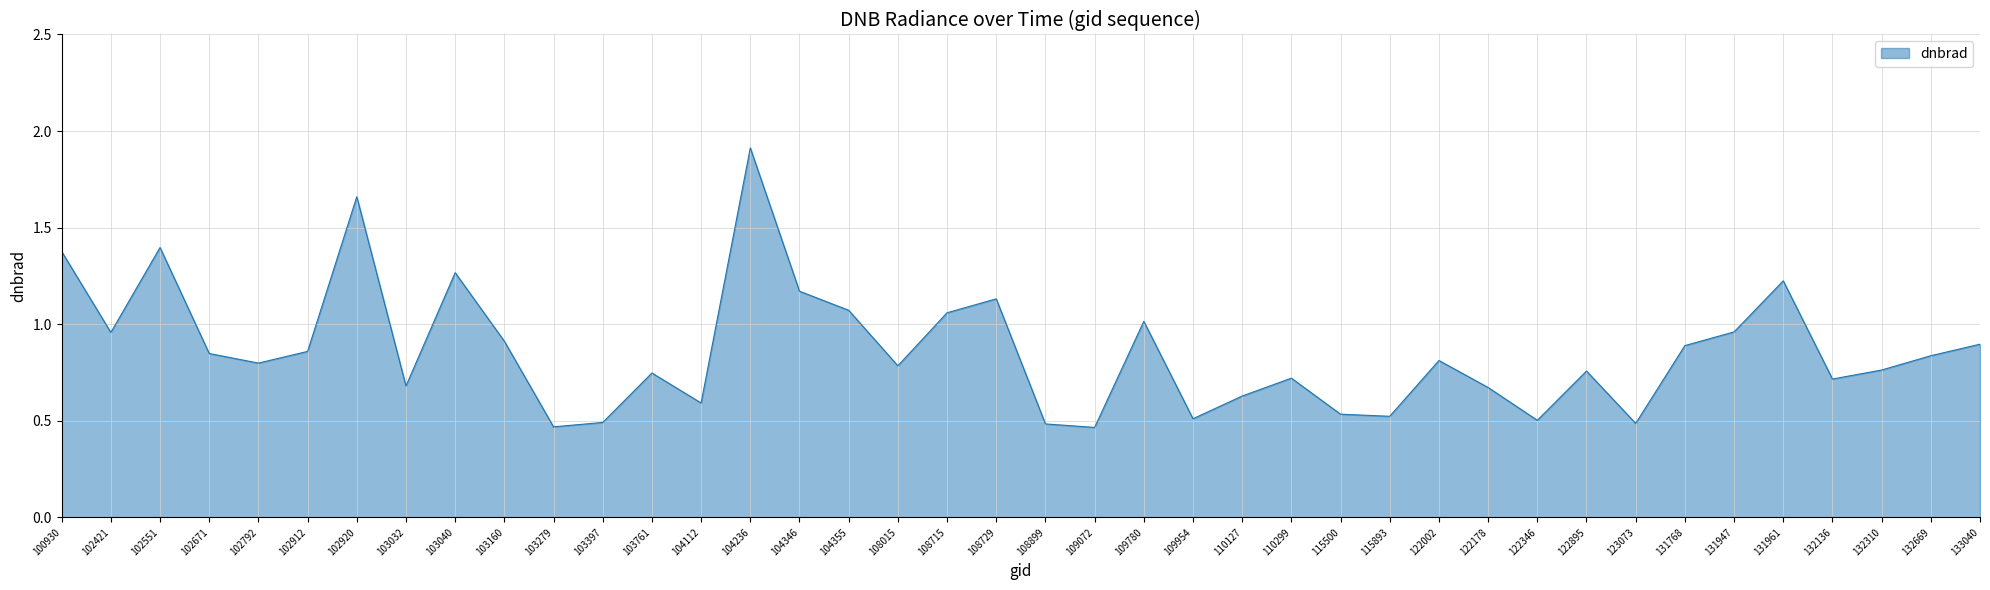

Which label corresponds to the largest value in the chart?

104236